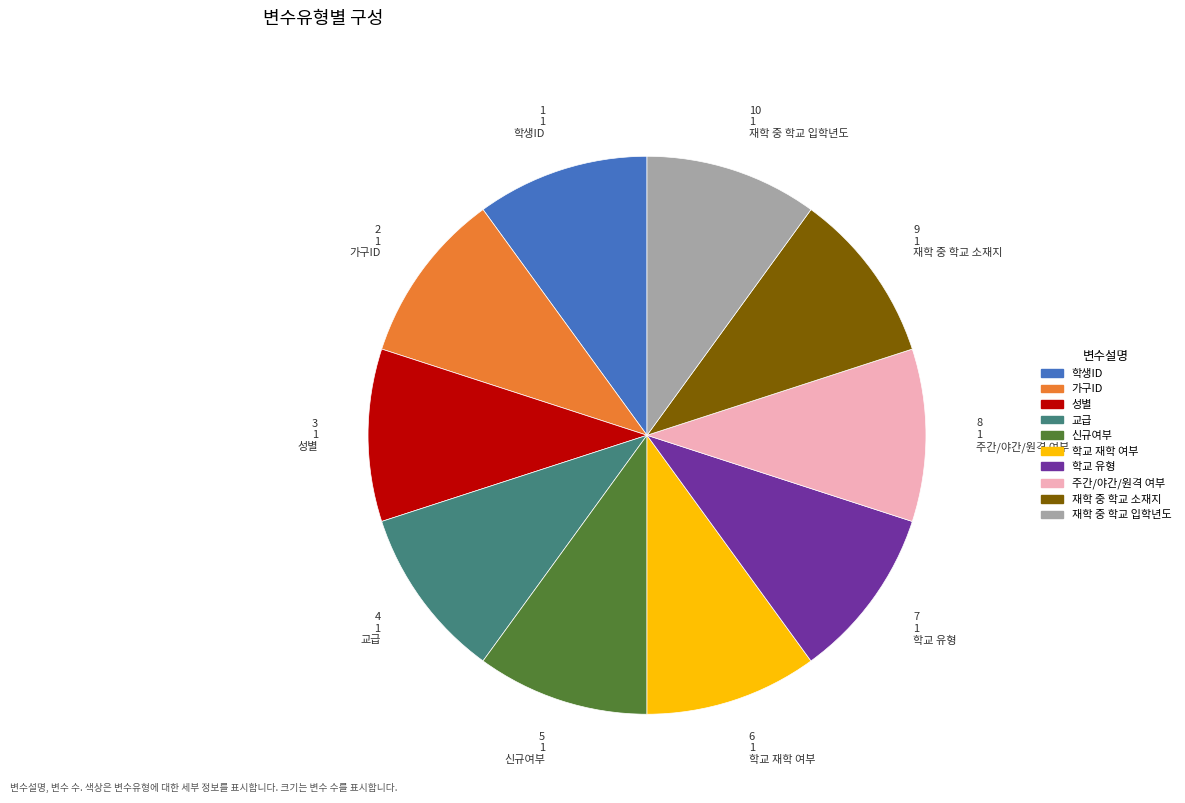

Does any single category account for the majority?

No